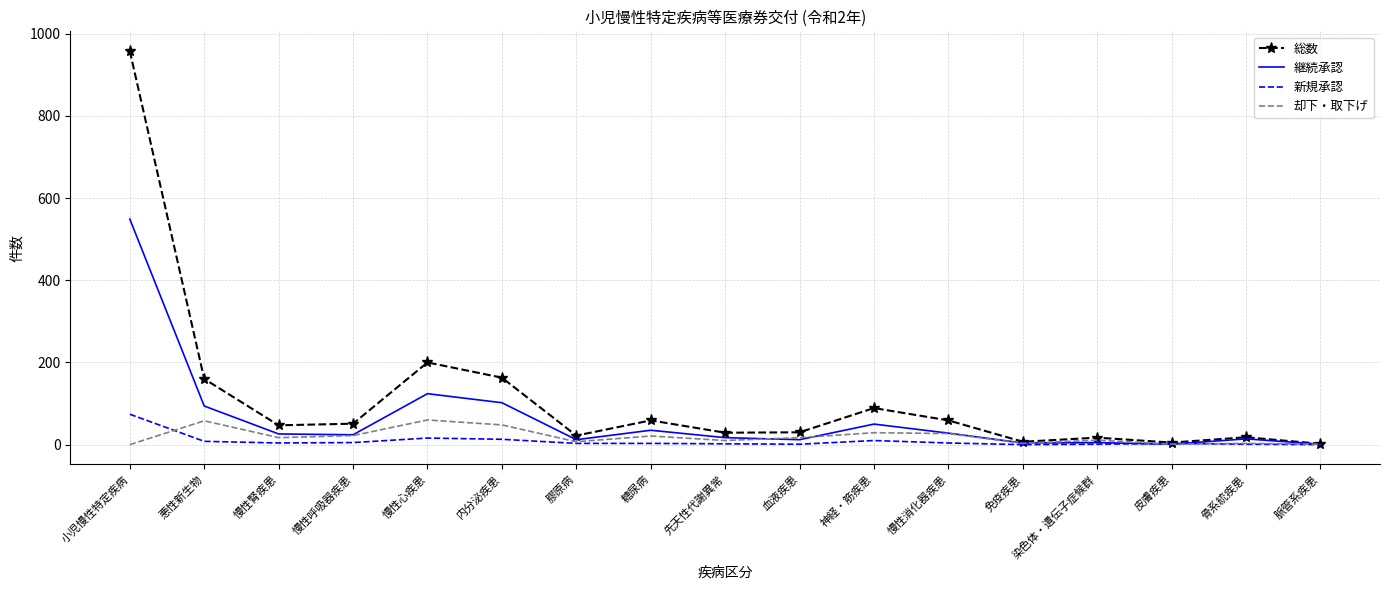

What are all the series names shown in the legend?

総数, 継続承認, 新規承認, 却下・取下げ